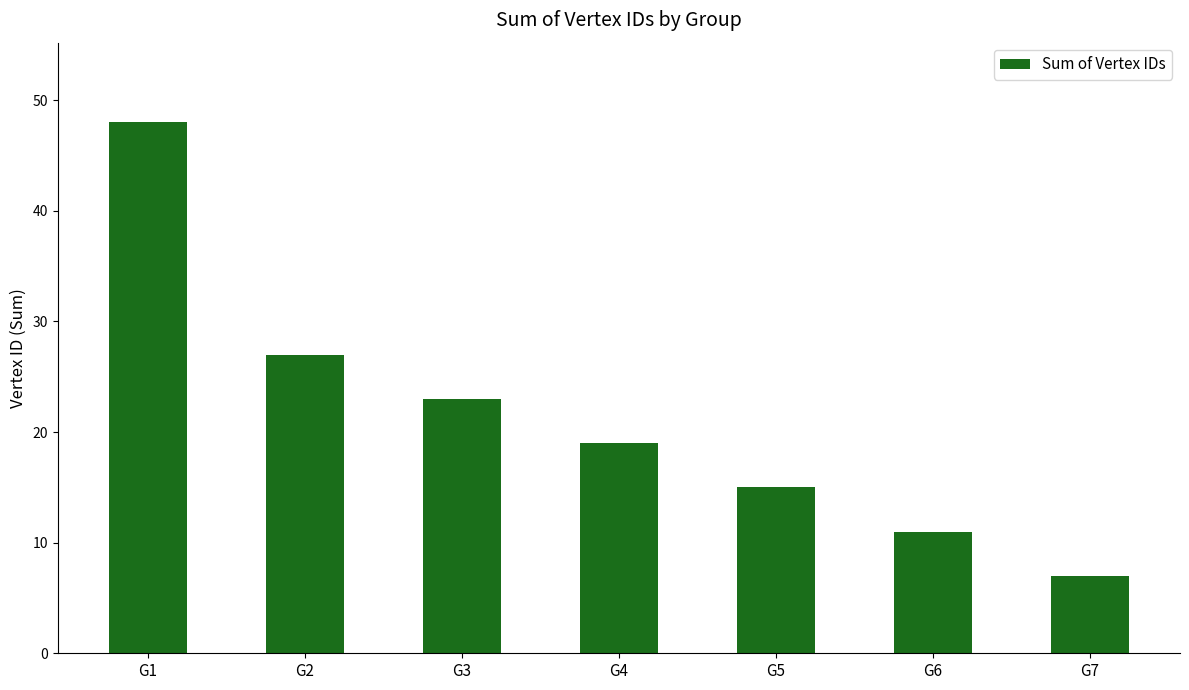

How many data points does each series have?

7